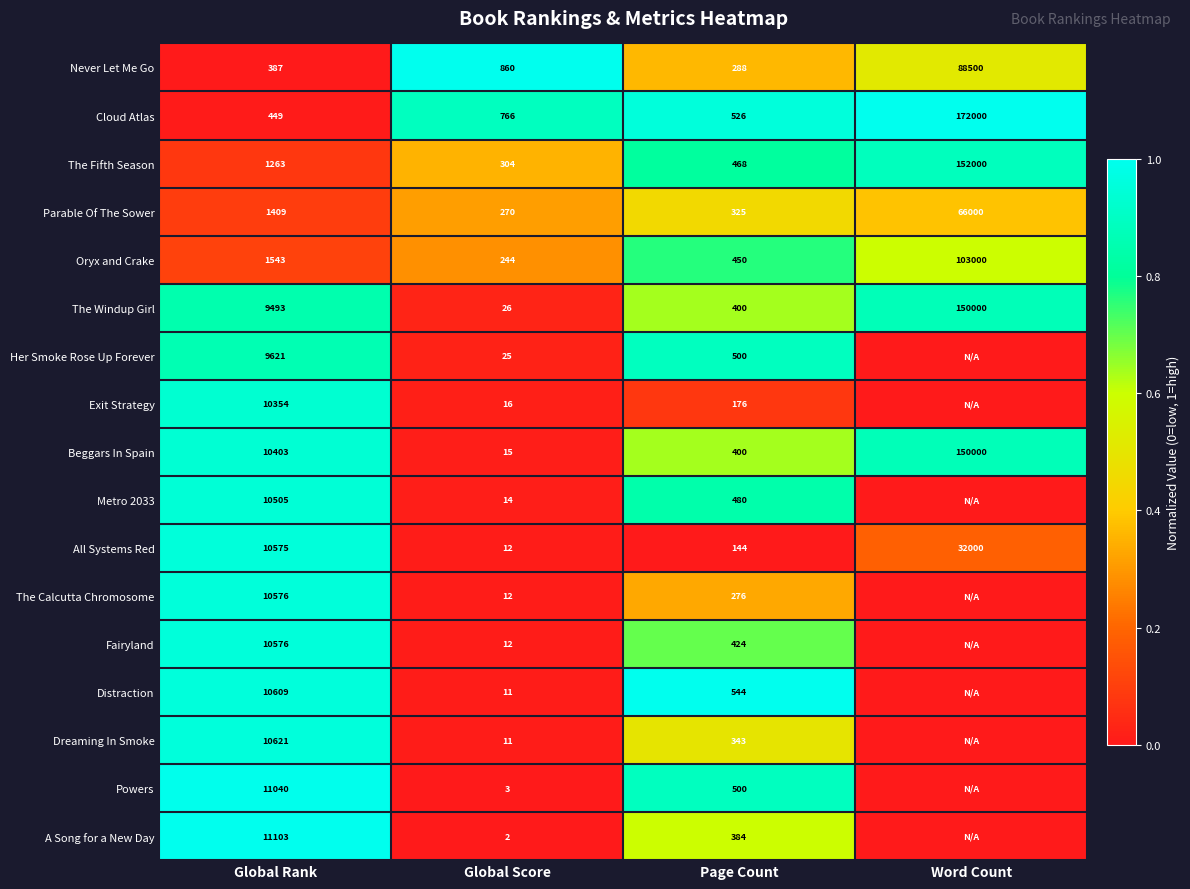

What is the total value across all series at Page Count?

10.4